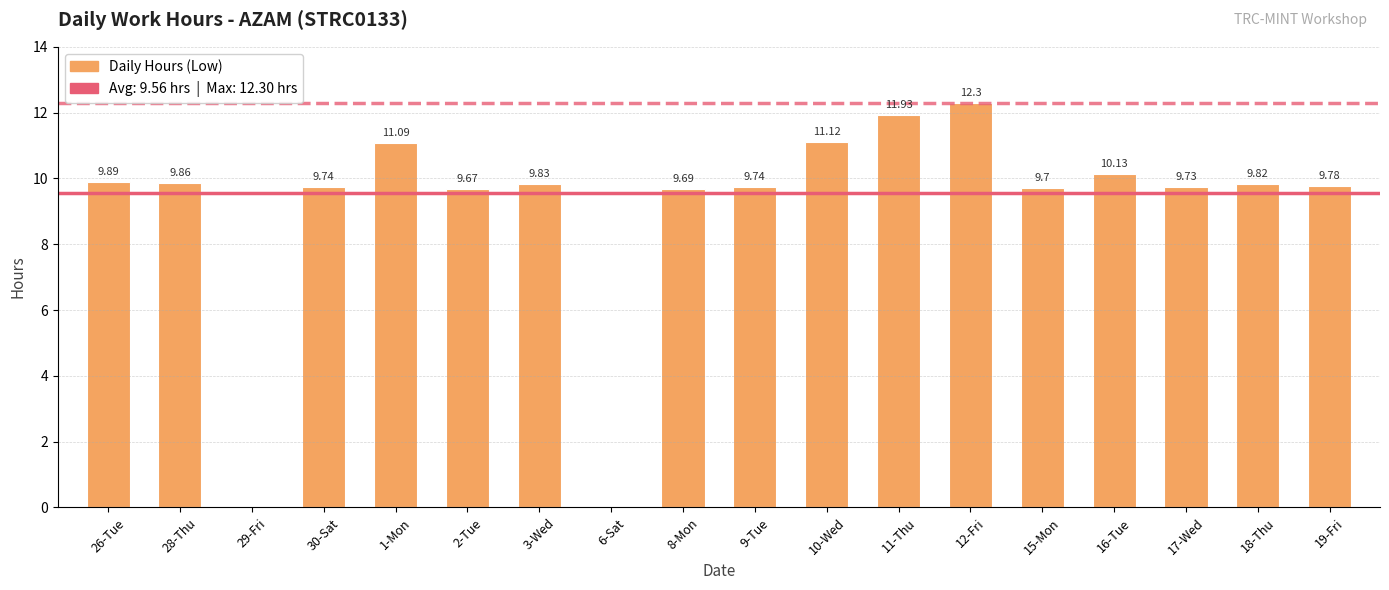

Are the bars grouped side by side (vs. stacked)?

No